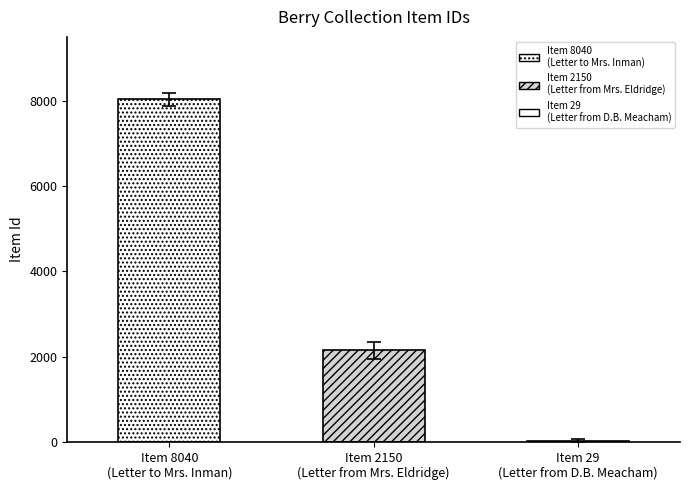

Count the number of categories in the chart.

3